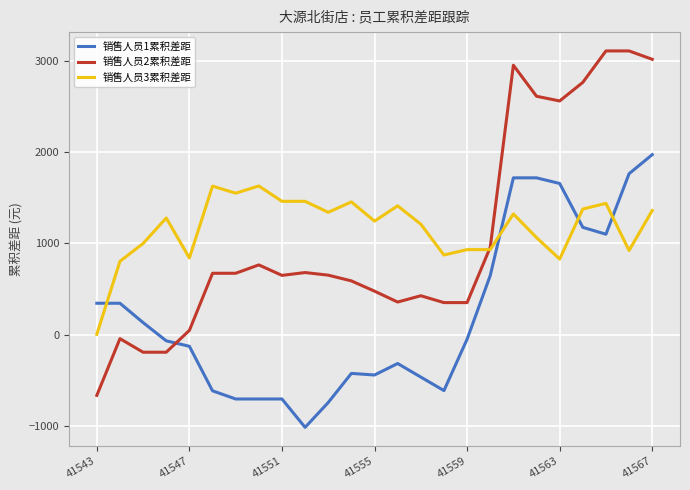

Rank the series by their maximum value, from lowest to highest.

销售人员3累积差距, 销售人员1累积差距, 销售人员2累积差距